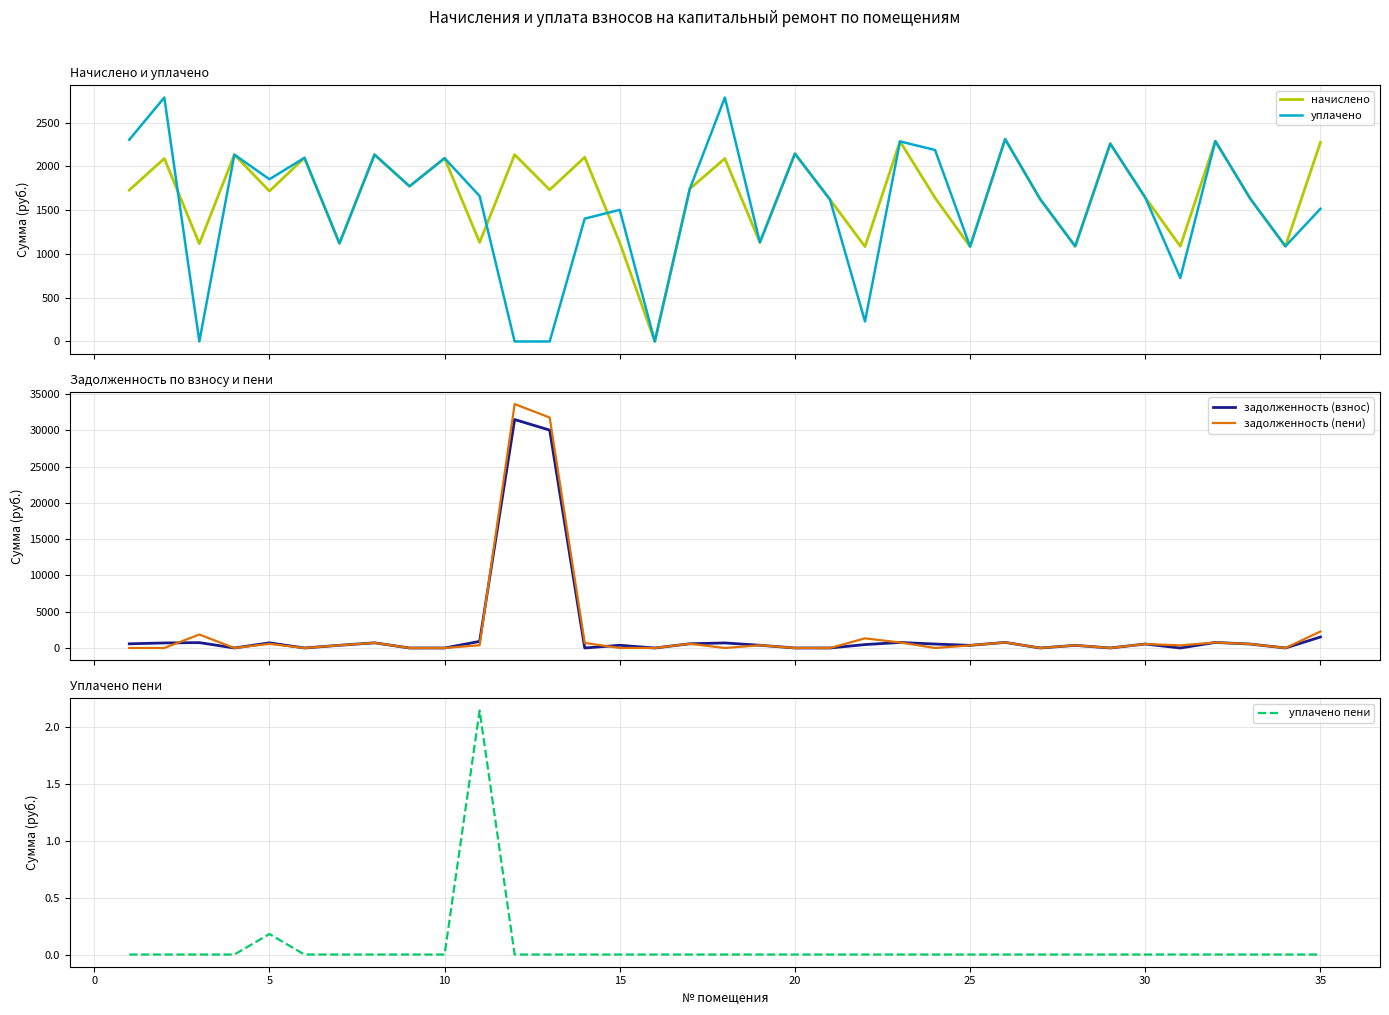

What is the maximum value for задолженность (взнос)?

31491.9